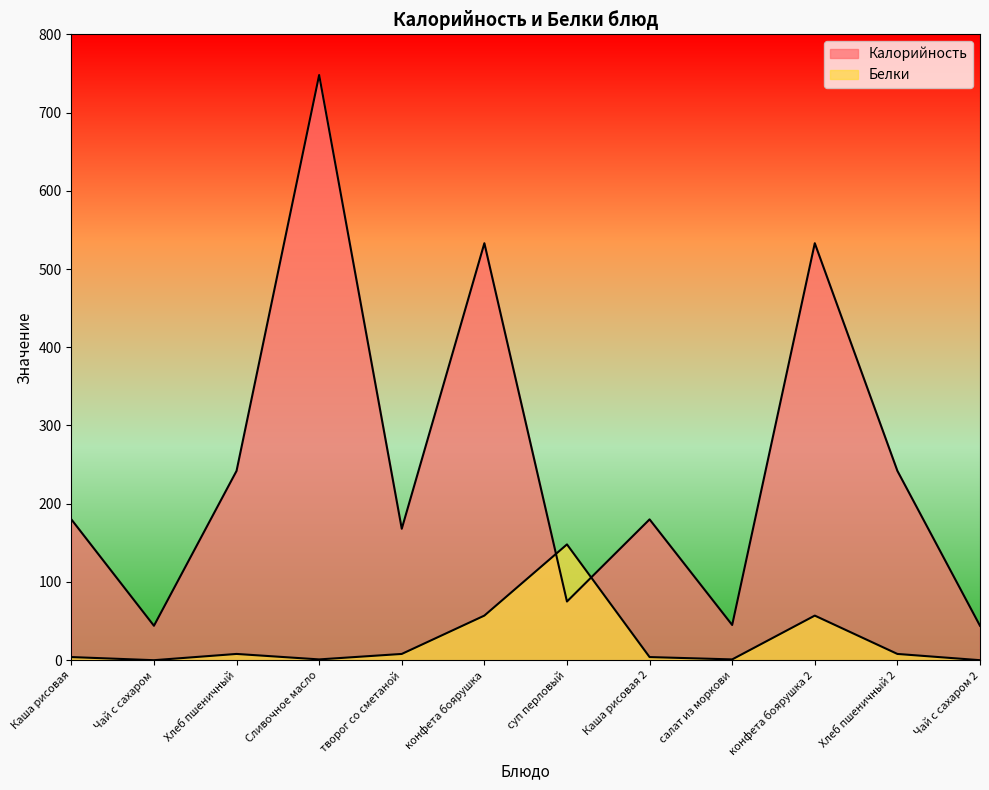

Reading right to left, extract all data points from this chart.

Калорийность: Чай с сахаром 2=44	Хлеб пшеничный 2=242	конфета боярушка 2=533	салат из моркови=45	Каша рисовая 2=180	суп перловый=75	конфета боярушка=533	творог со сметаной=168	Сливочное масло=748	Хлеб пшеничный=242	Чай с сахаром=44	Каша рисовая=180
Белки: Чай с сахаром 2=0	Хлеб пшеничный 2=8	конфета боярушка 2=57	салат из моркови=1	Каша рисовая 2=4	суп перловый=148	конфета боярушка=57	творог со сметаной=8	Сливочное масло=1	Хлеб пшеничный=8	Чай с сахаром=0	Каша рисовая=4